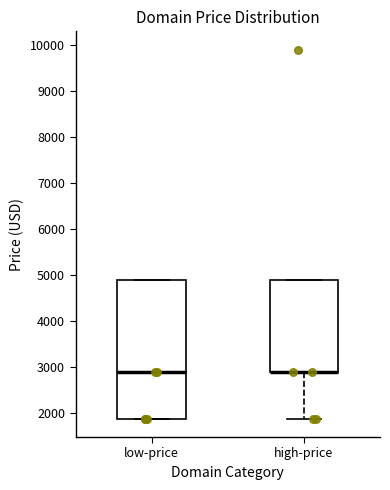

Reading left to right, read every box against the y-axis: the position of its median line, the range the box covers, and the ends of its whiskers. The values are not printed on the chart, so give them approximately, as read against the axis.

low-price: median 2900, box 1900 to 4900, whiskers 1900 to 4900
high-price: median 2900 (drawn on the box's lower edge), box 2900 to 4900, whiskers 1900 to 4900